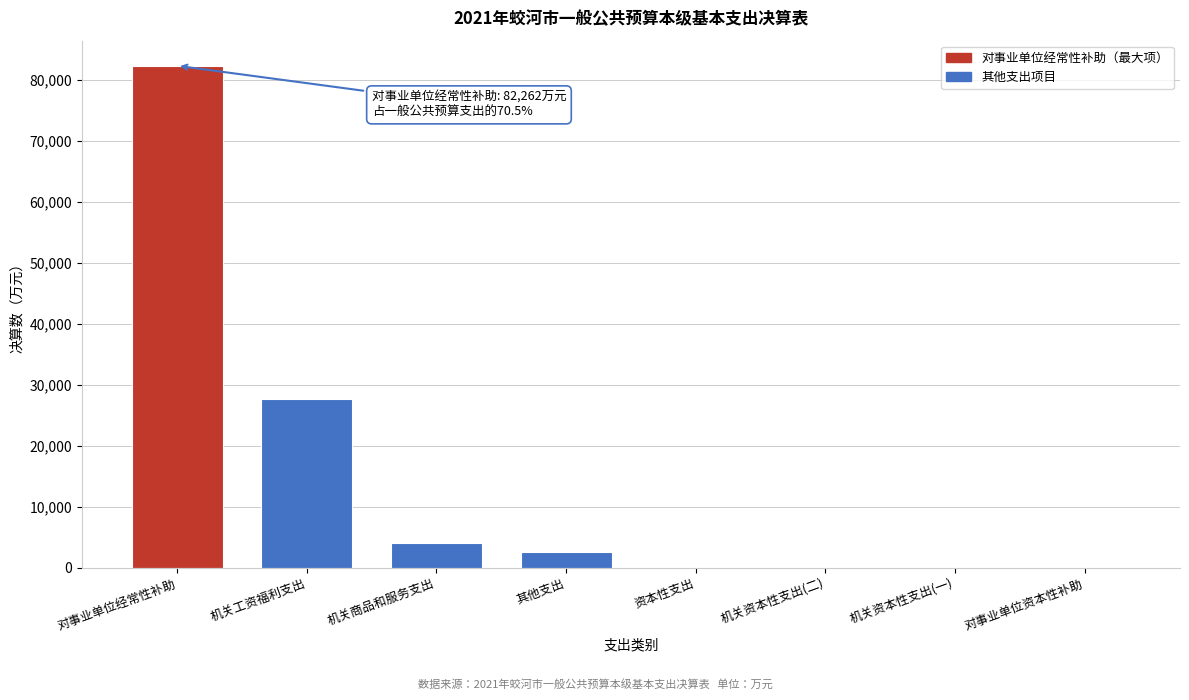

Reading left to right, list all the values displayed in this chart.

对事业单位经常性补助=82262	机关工资福利支出=27648	机关商品和服务支出=4094	其他支出=2651	资本性支出=0	机关资本性支出(二)=0	机关资本性支出(一)=0	对事业单位资本性补助=0